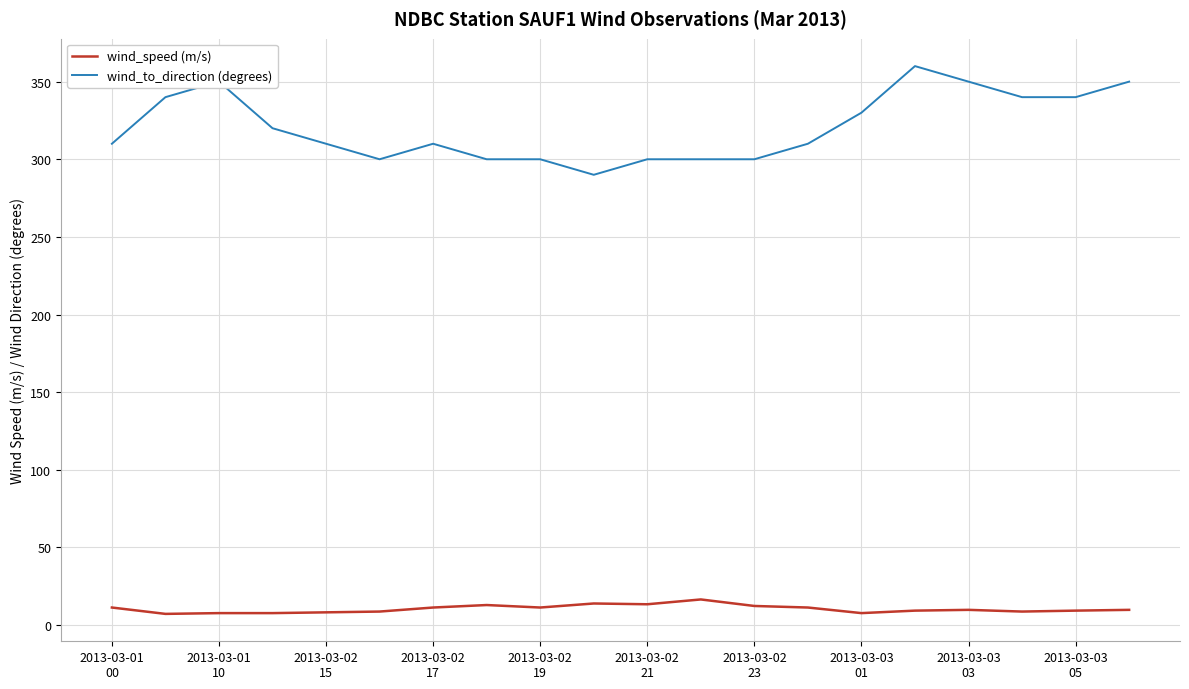

Is it true that wind_to_direction equals 419.8 at 13?

False